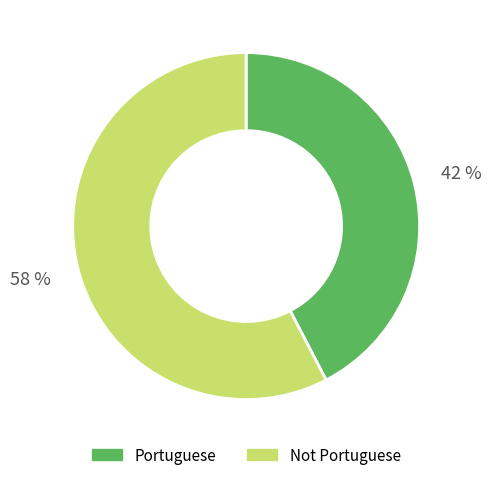

Which category has the biggest portion of the pie?

Not Portuguese